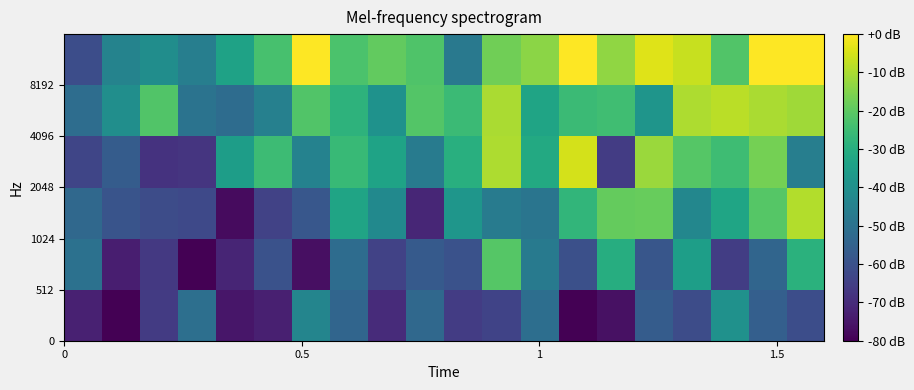

Count the number of categories in the chart.

20